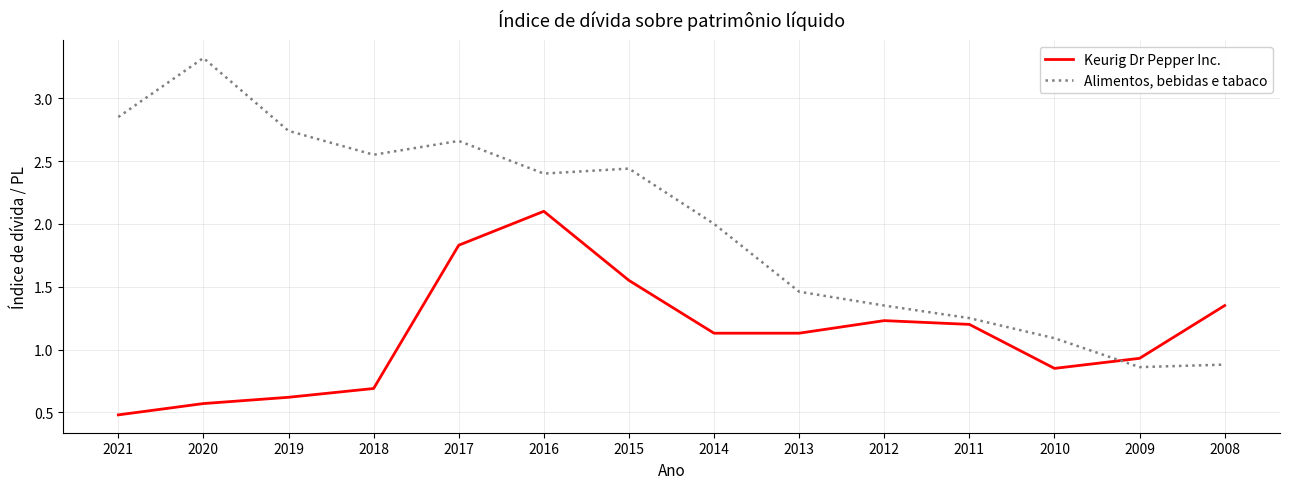

Between 2017 and 2015, which series saw the biggest shift?

Keurig Dr Pepper Inc.